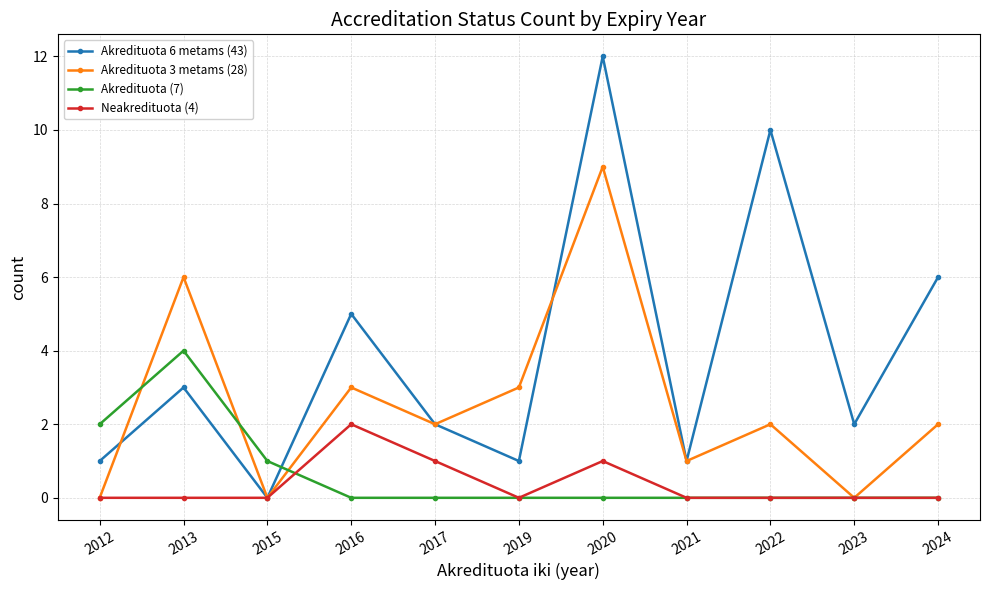

True or false: Akredituota 3 metams (28) and Akredituota 6 metams (43) cross at least once.

True